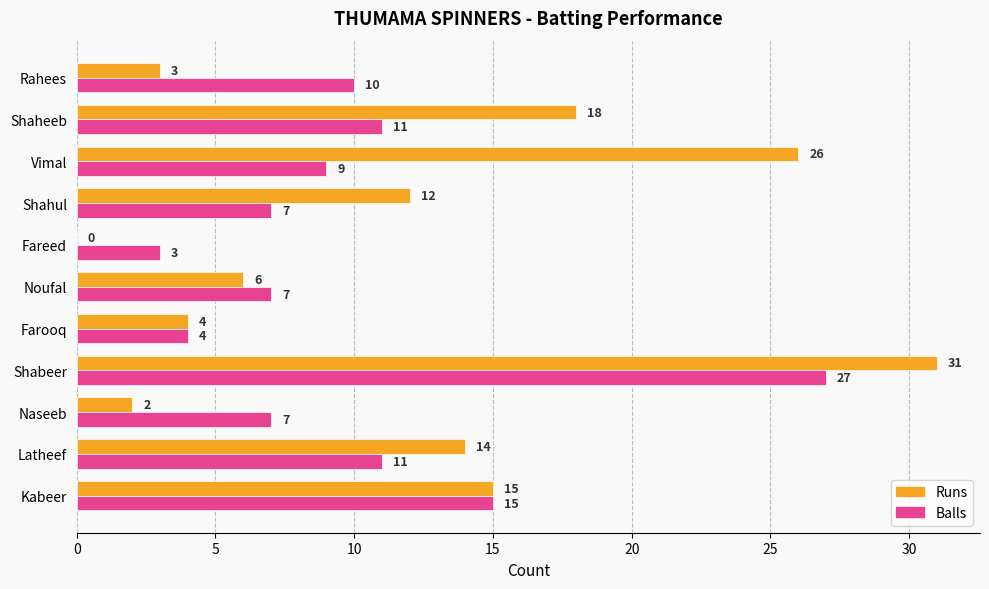

At which category is the sum across all series the highest?

Shabeer